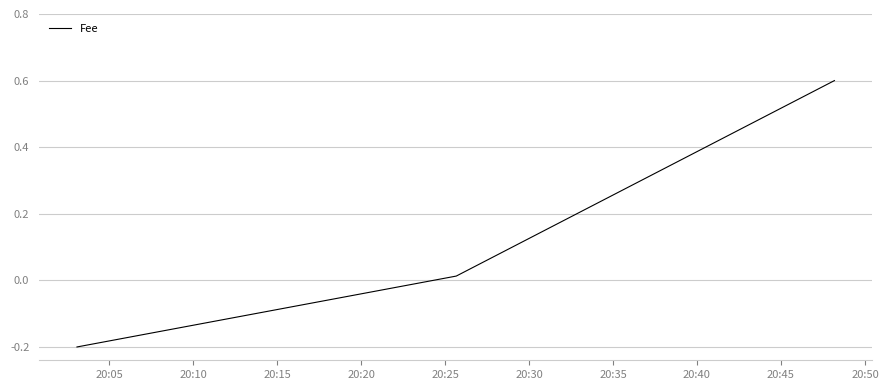

What is the difference between the maximum and minimum values?

0.8